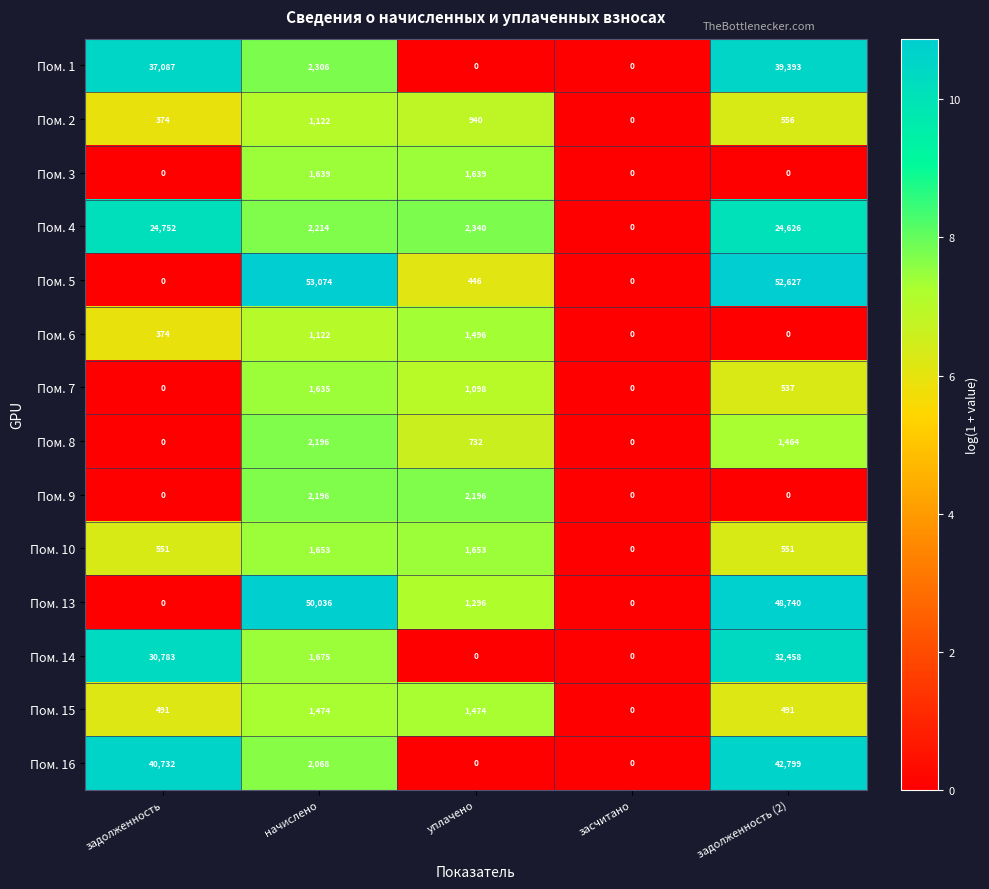

Count the number of categories in the chart.

5